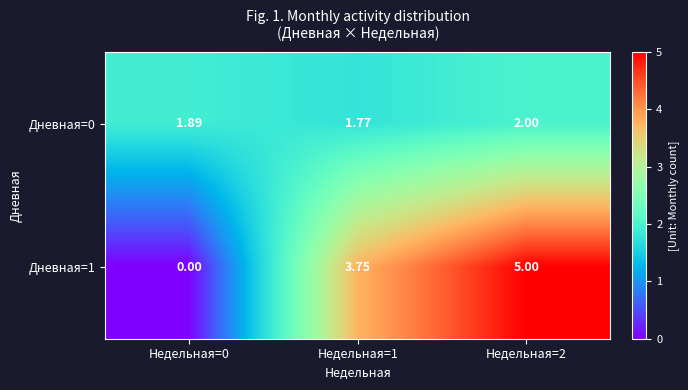

At which category is the sum across all series the highest?

Недельная=2